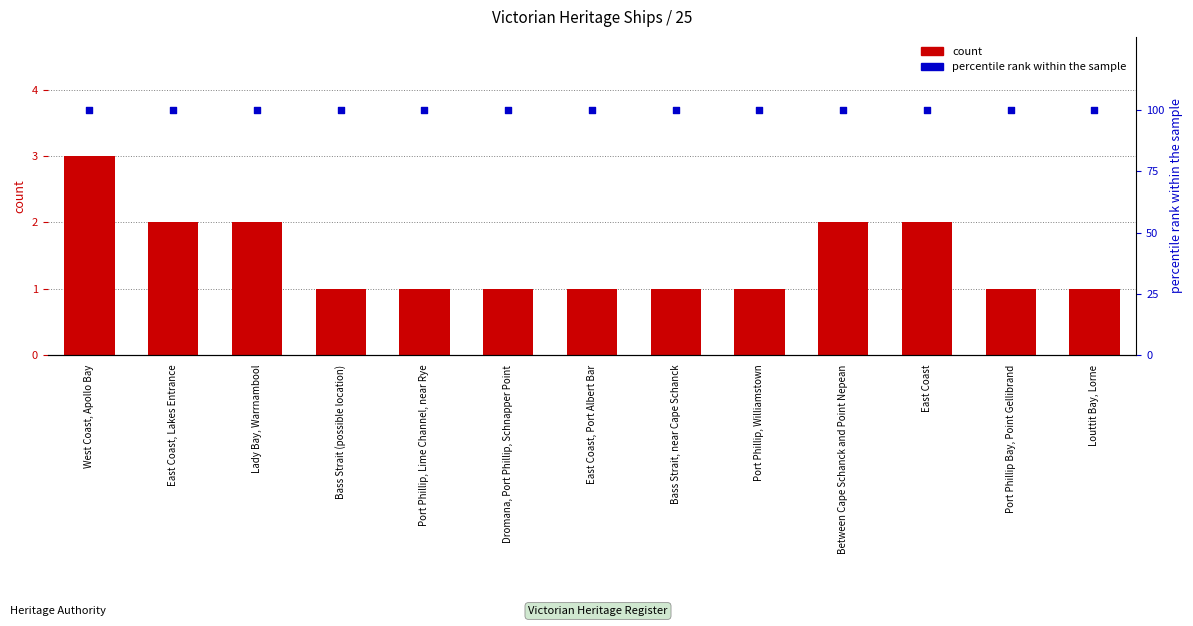

Which series contains the highest Y value?

percentile rank within the sample